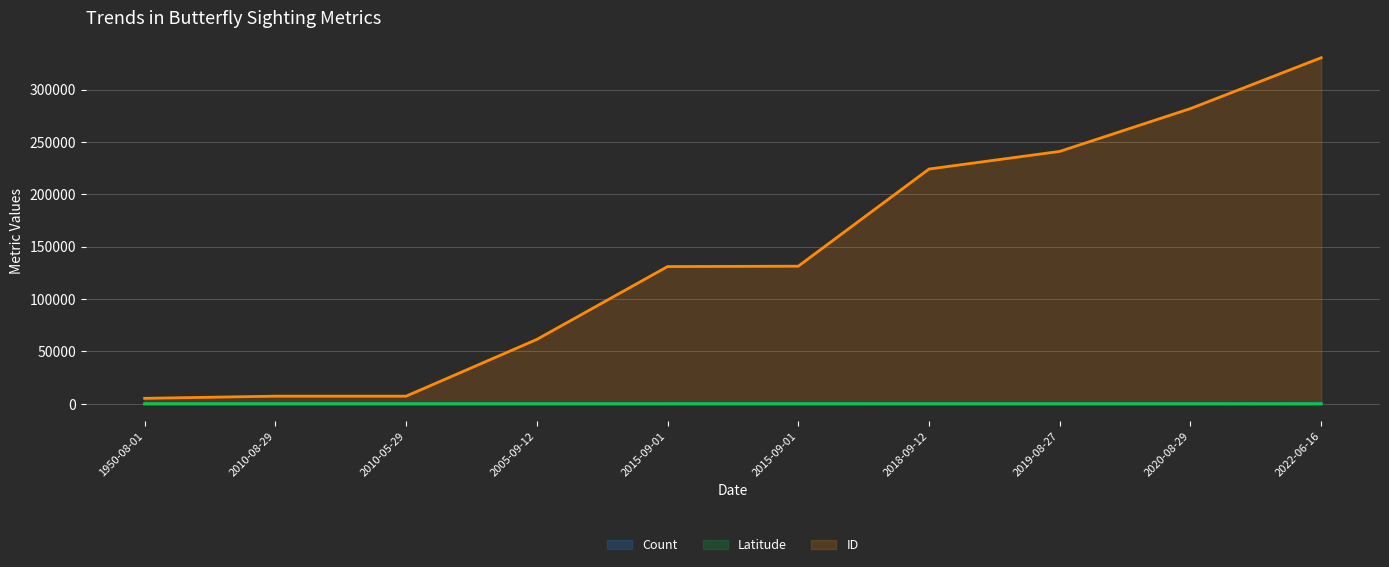

Rank the series by their maximum value, from lowest to highest.

Count, Latitude, ID